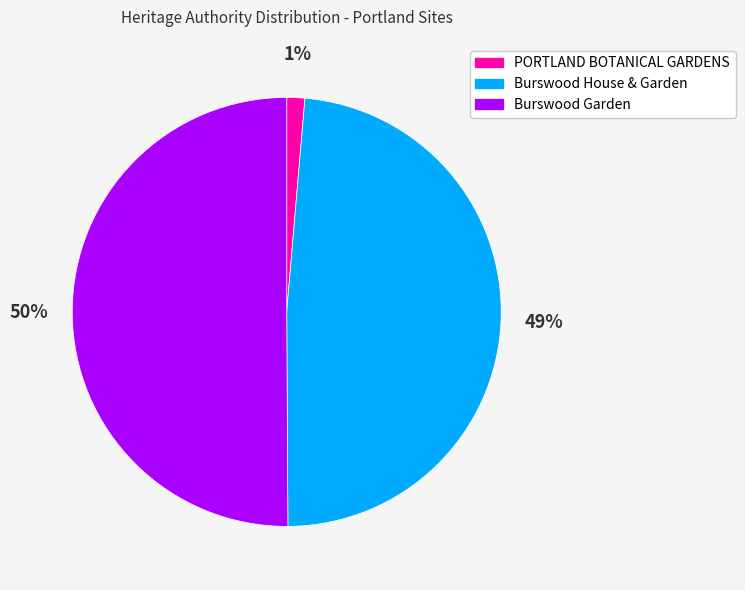

Combined, do Burswood Garden and Burswood House & Garden account for over 50%?

Yes